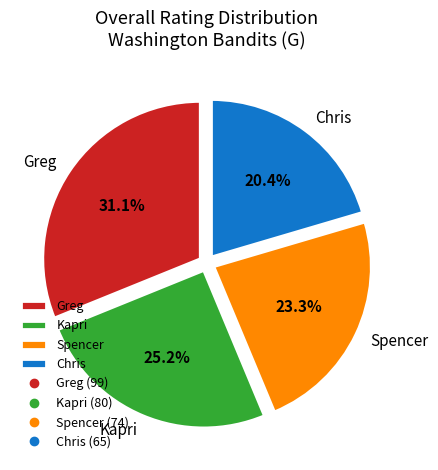

True or false: Kapri accounts for 34% of the total.

False